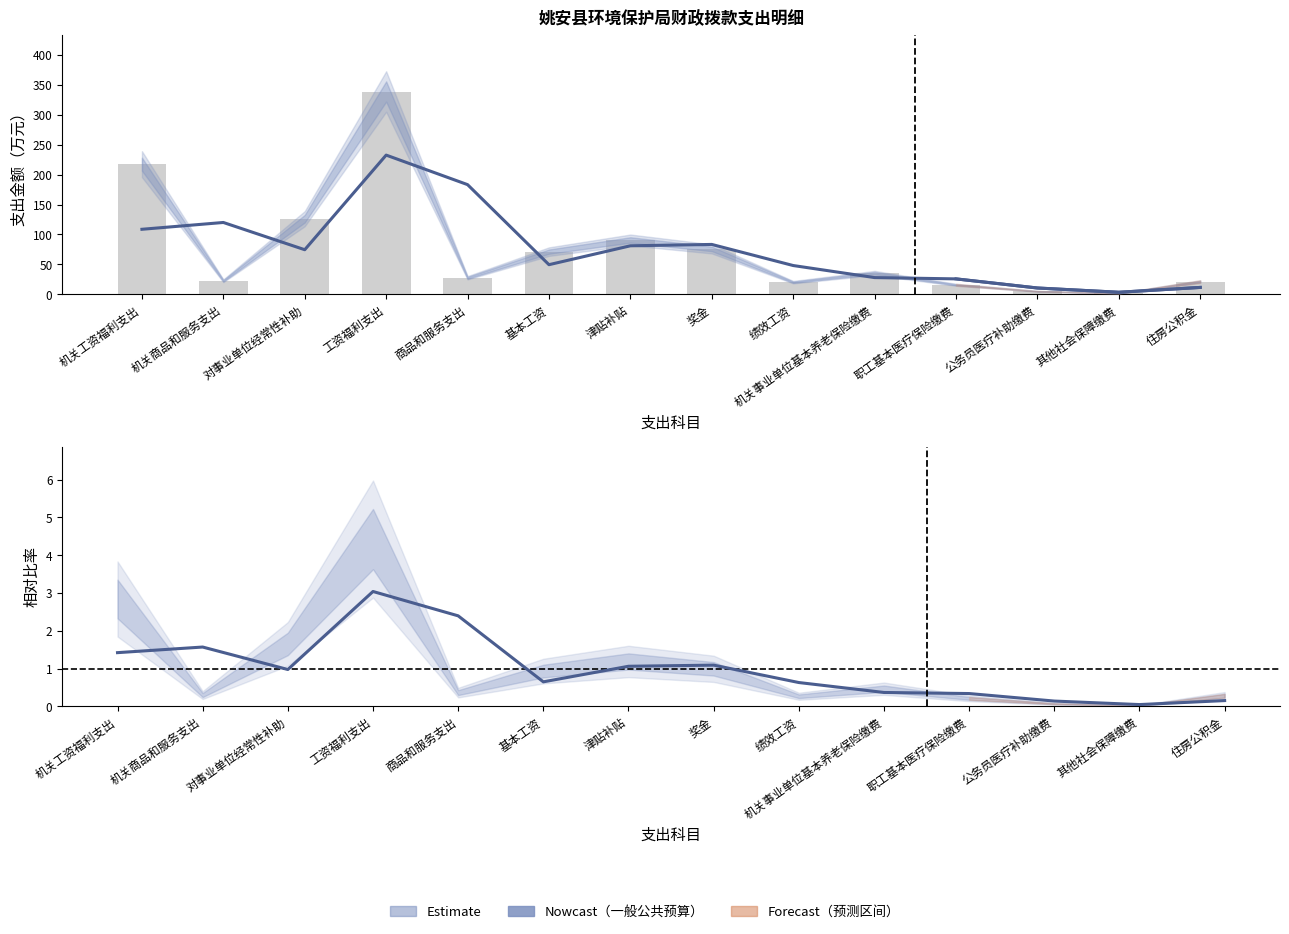

Which series changed the most between 津贴补贴 and 奖金?

一般公共预算小计